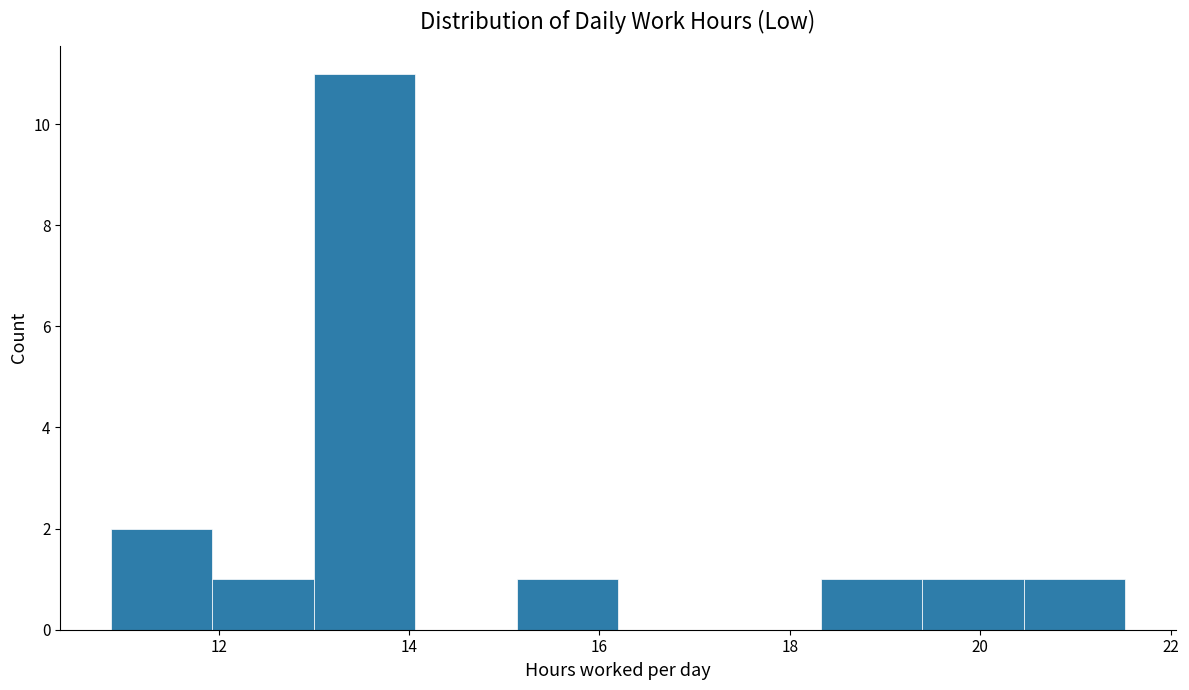

What is the height of the bar covering 13.0 to 14.0 on the x-axis? Neither the bar edges nor the heights are printed on the chart, so give them approximately, as read against the axes.

11